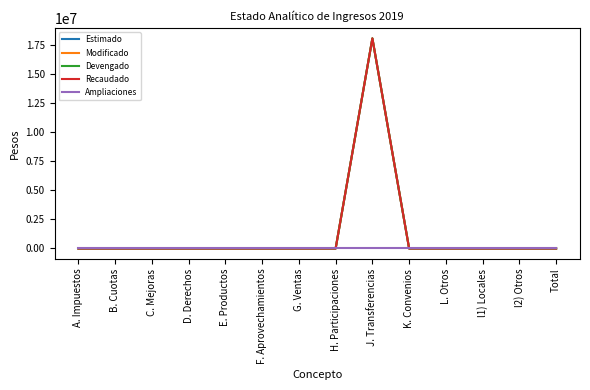

Does the chart display data point markers on the line(s)?

No